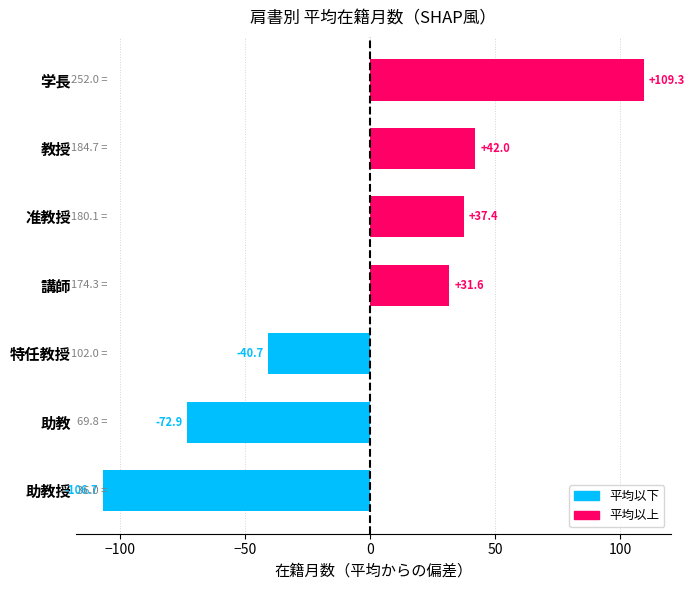

What is the minimum value shown in the chart?

-106.7